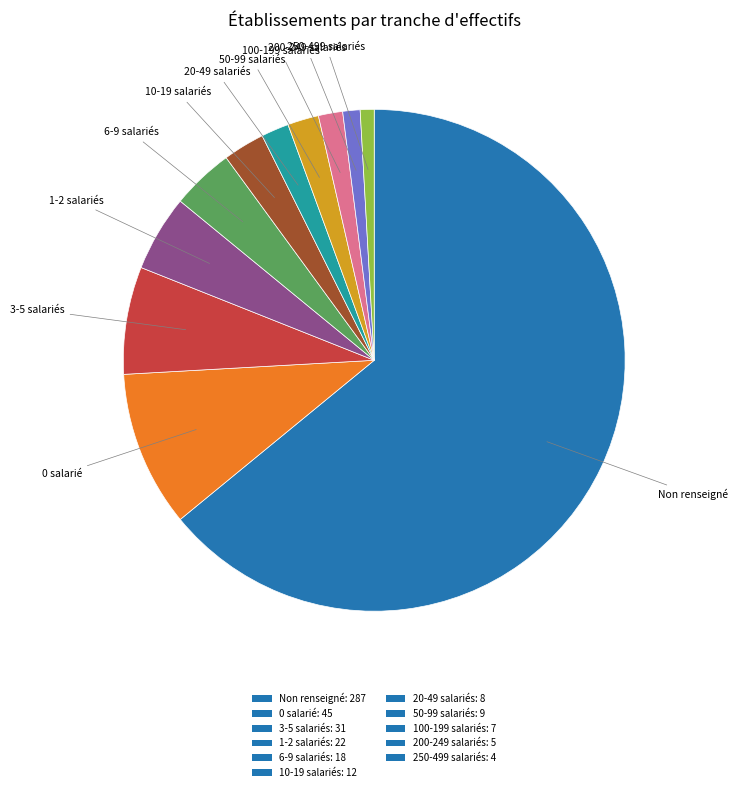

Which slice is the largest?

Non renseigné: 287